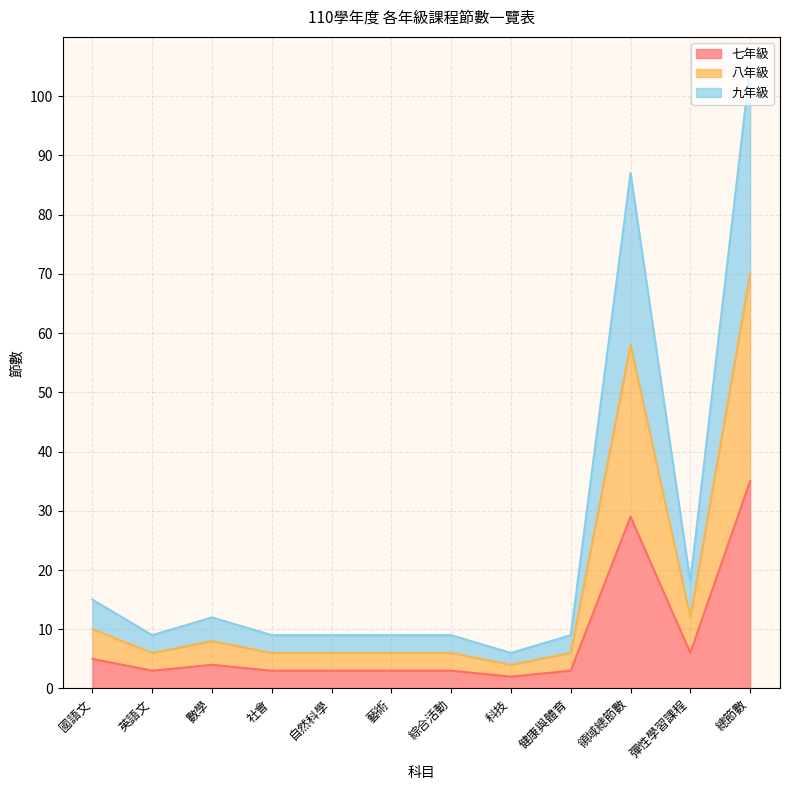

True or false: 八年級 has a value of 8 at 數學.

True